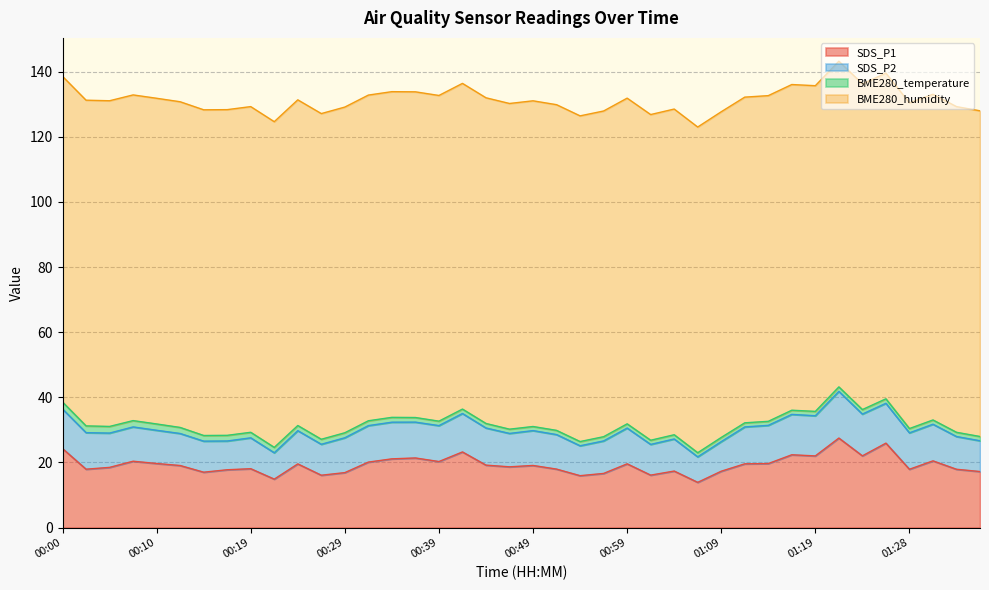

What is the difference between the maximum and minimum values in the BME280_temperature series?

0.9